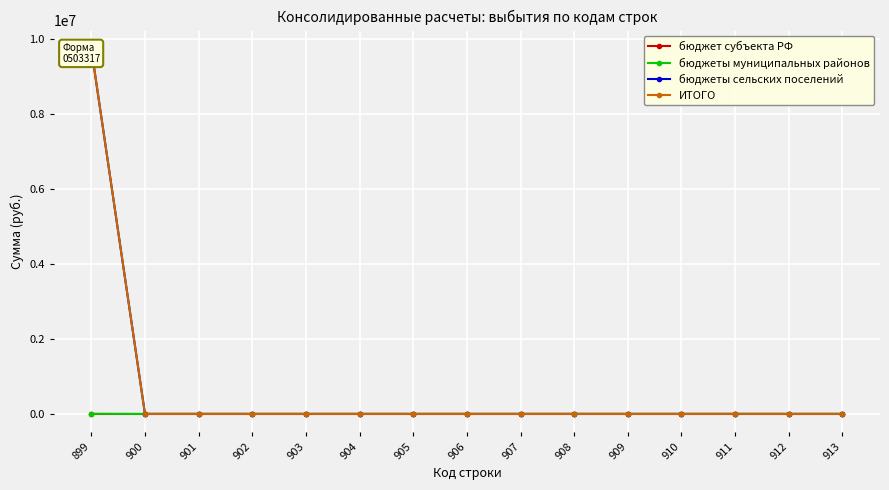

List the labels in order of бюджеты муниципальных районов value, largest first.

899, 900, 901, 902, 903, 904, 905, 906, 907, 908, 909, 910, 911, 912, 913